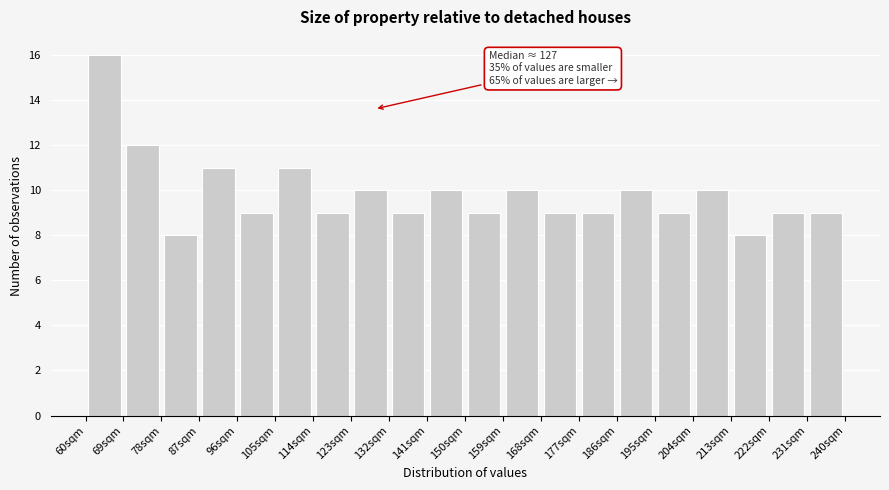

Which range on the x-axis has the tallest bar?

60 to 69